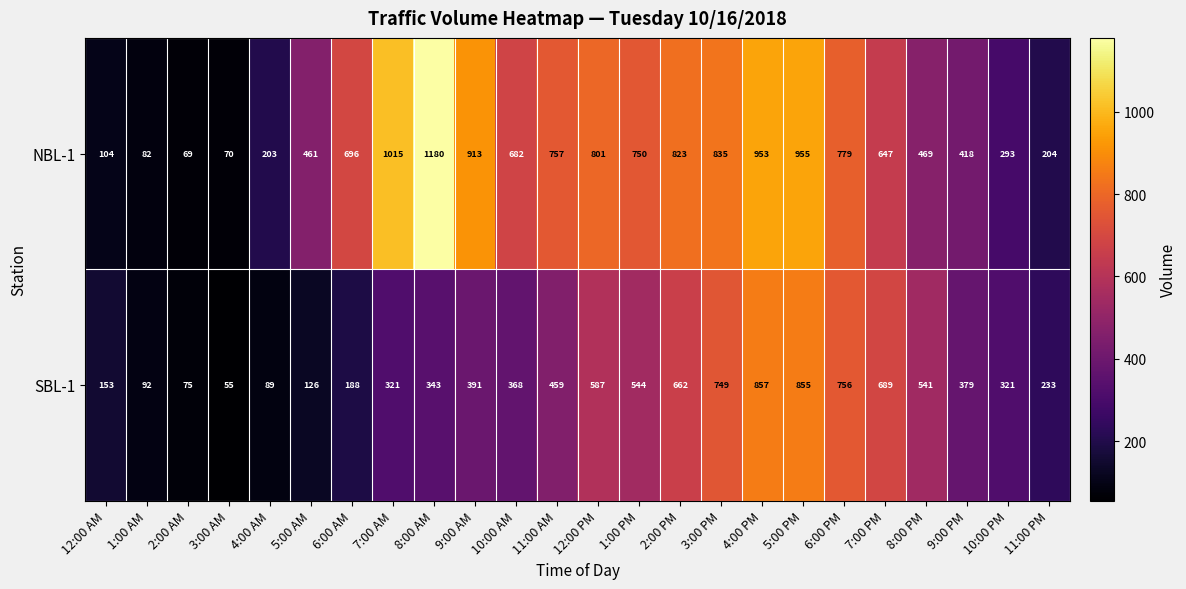

The NBL-1 series shows 143 at 1:00 AM. True or false?

False